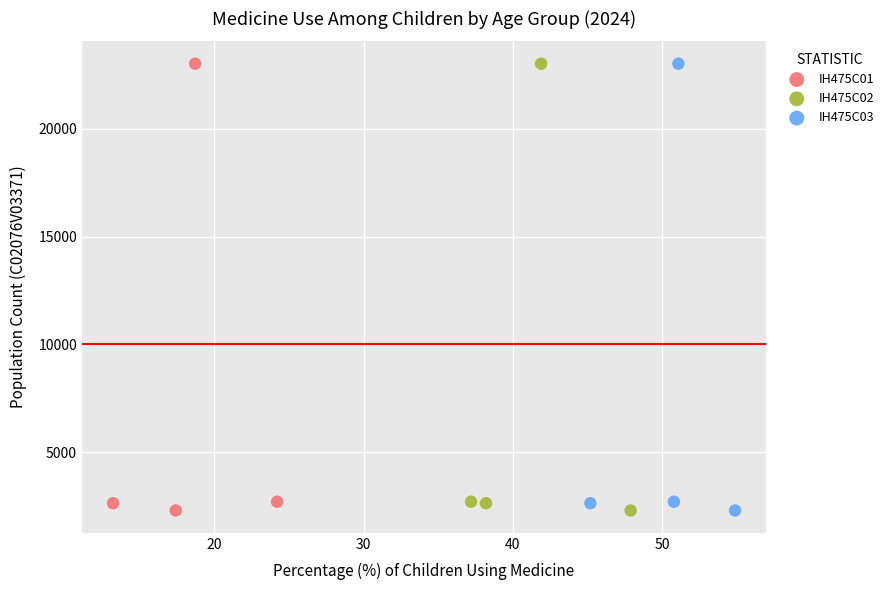

What are all the series names shown in the legend?

IH475C01, IH475C02, IH475C03